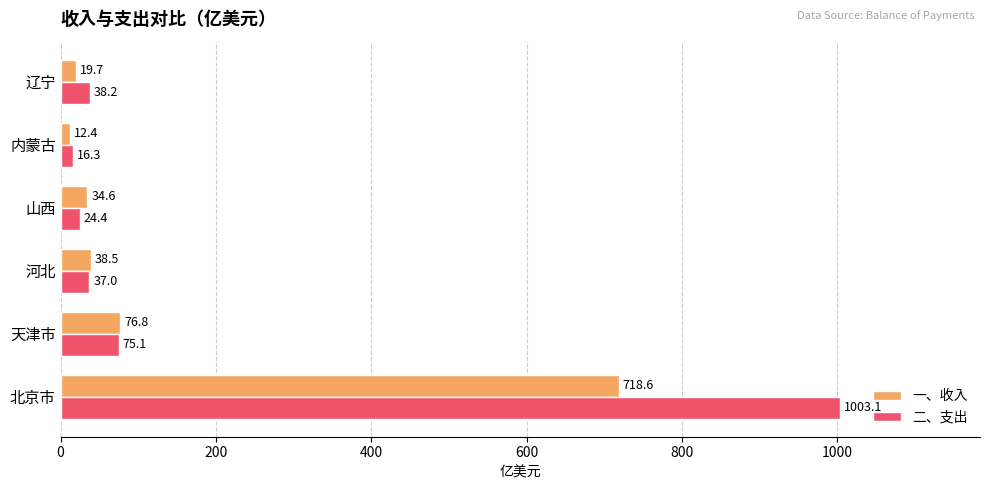

Rank the series by their average value, from highest to lowest.

二、支出, 一、收入